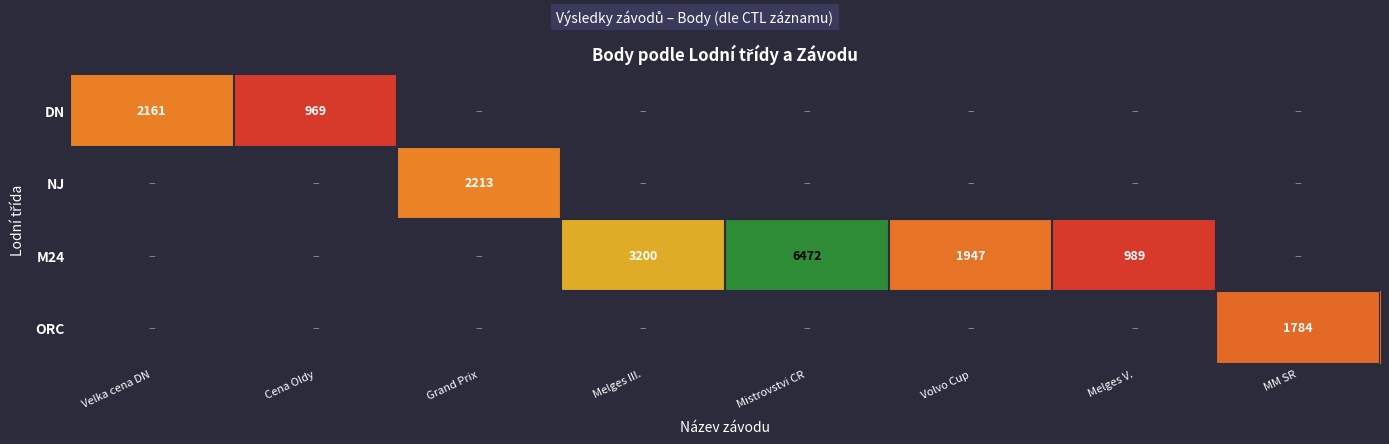

The value of M24 at Melges III. is 1220. True or false?

False